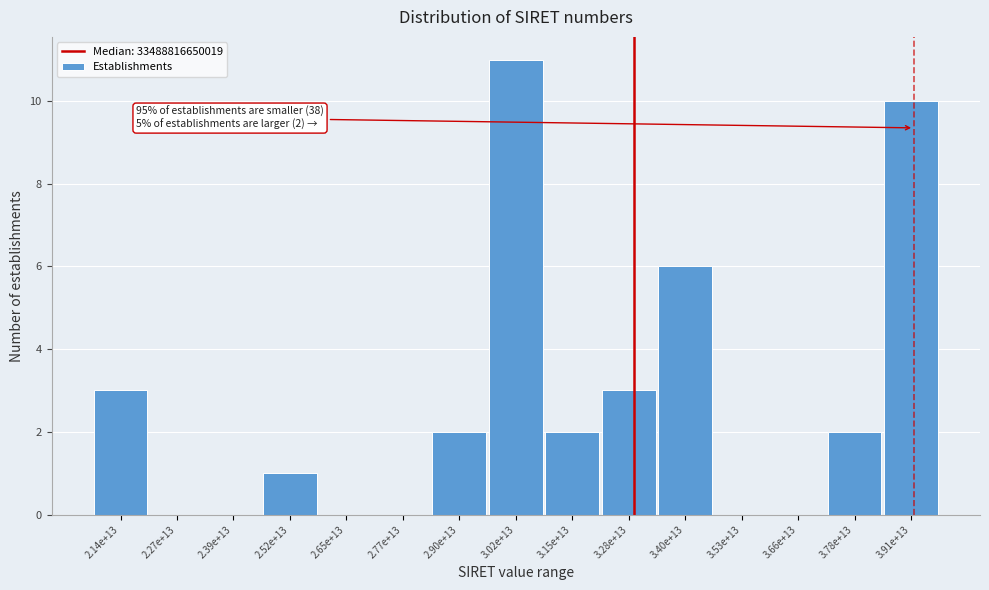

Reading left to right, transcribe all the data shown in this chart.

2.14e+13=3	2.27e+13=0	2.39e+13=0	2.52e+13=1	2.65e+13=0	2.77e+13=0	2.90e+13=2	3.02e+13=11	3.15e+13=2	3.28e+13=3	3.40e+13=6	3.53e+13=0	3.66e+13=0	3.78e+13=2	3.91e+13=10